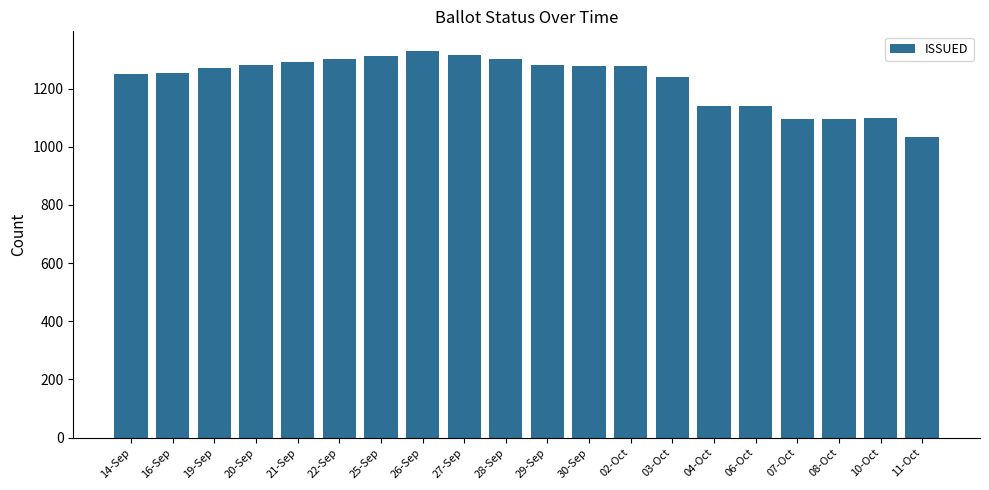

Approximately how many times larger is the value at 14-Sep compared to 28-Sep?

1.0